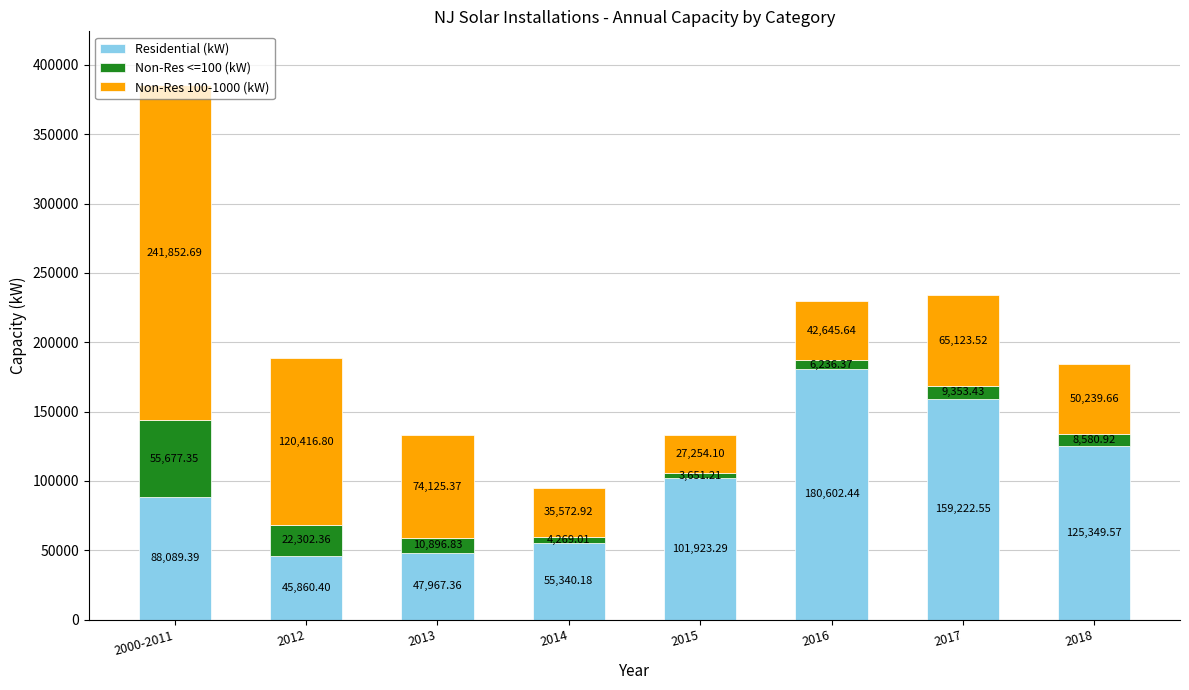

What is the total value across all series at 2018?

184170.2